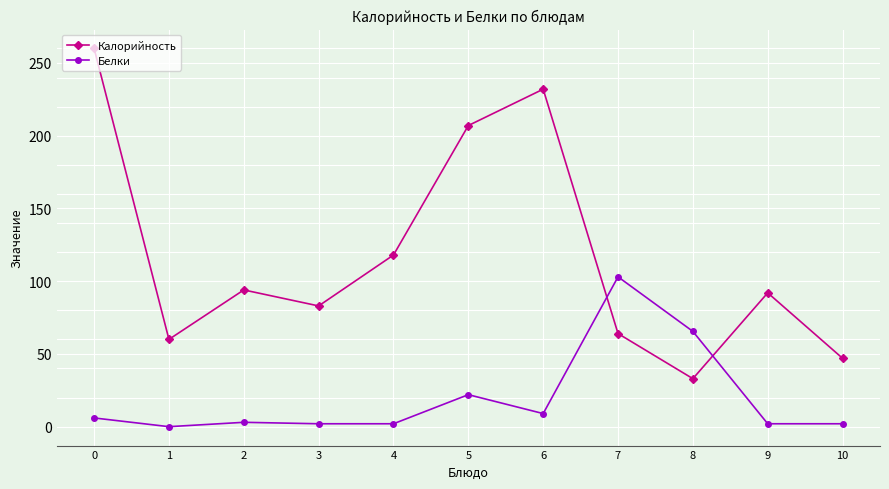

Which series changed the most between 4 and 7?

Белки